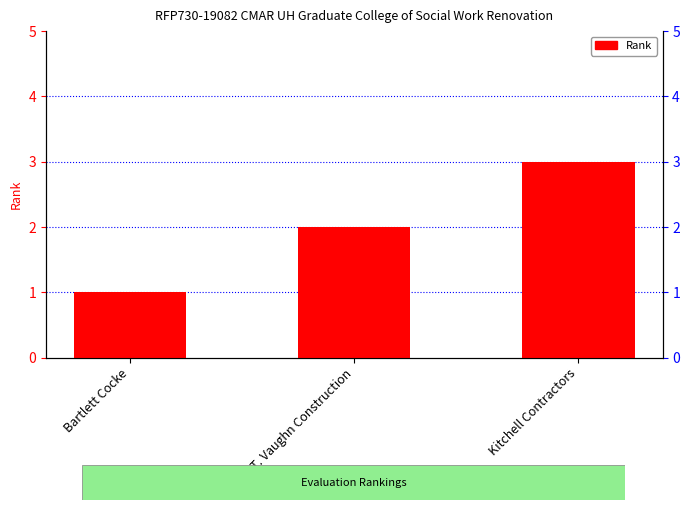

Does the chart contain stacked bars?

No